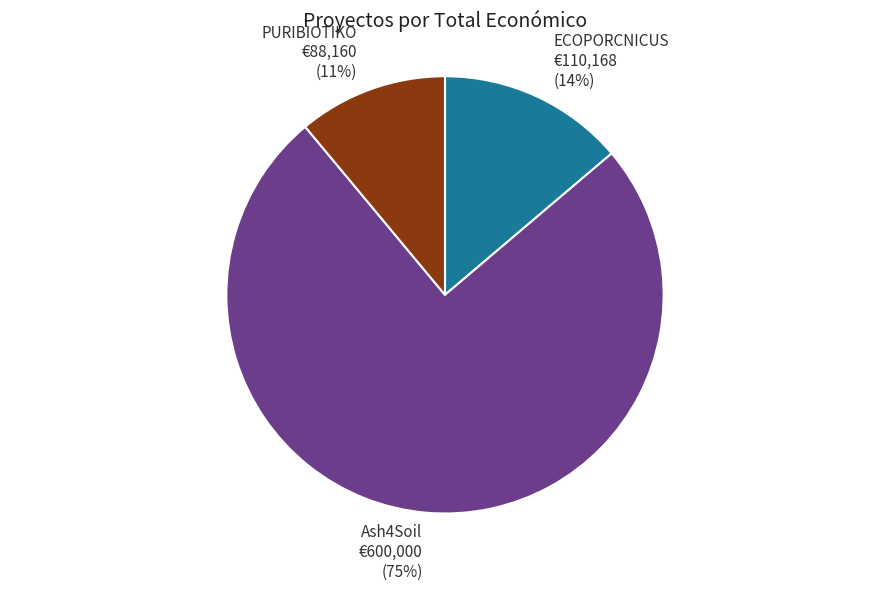

Do ECOPORCNICUS and Ash4Soil together represent more than half of the pie?

Yes